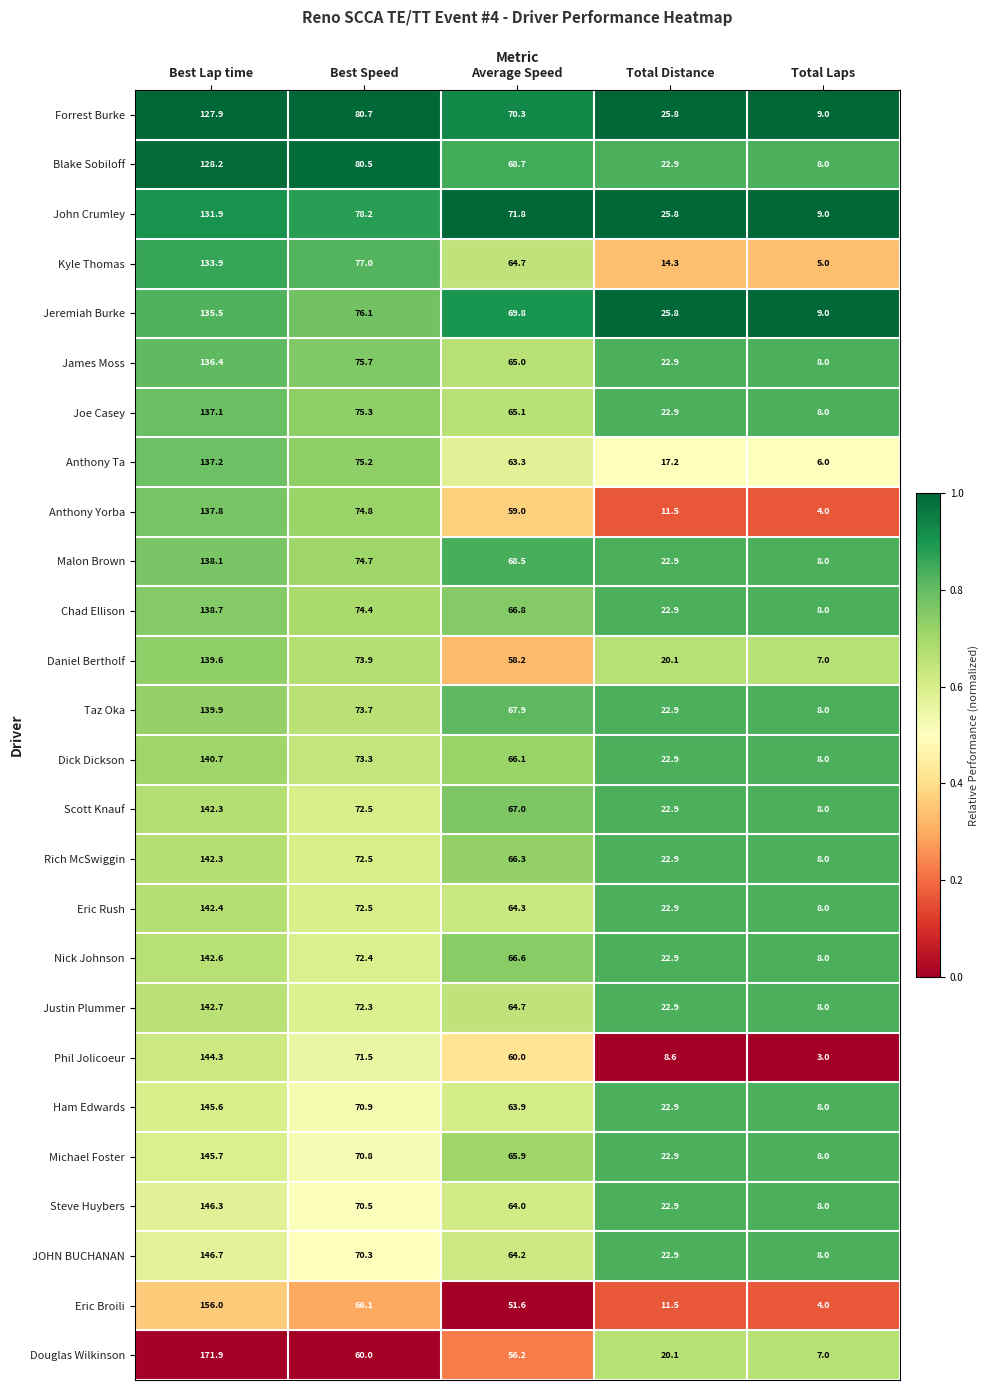

List the labels in order of Ham Edwards value, smallest first.

Total Laps, Total Distance, Average Speed, Best Speed, Best Lap time